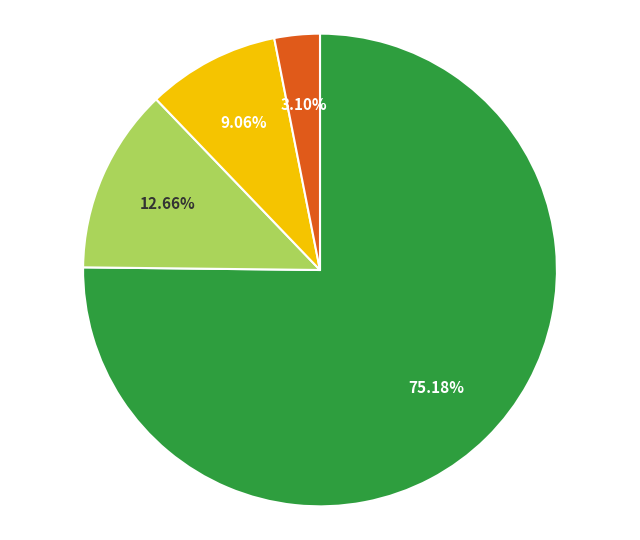

How many slices are in this pie chart?

4